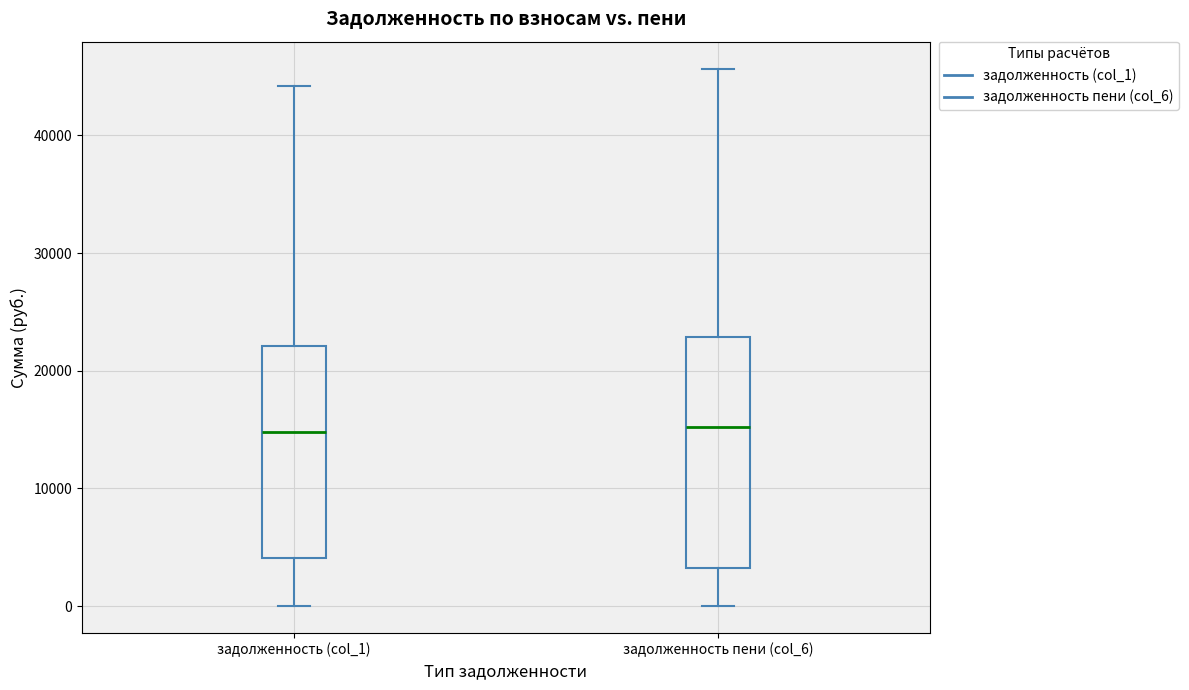

Comparing the boxes themselves (not the whiskers), which one is the tallest?

задолженность пени (col_6)